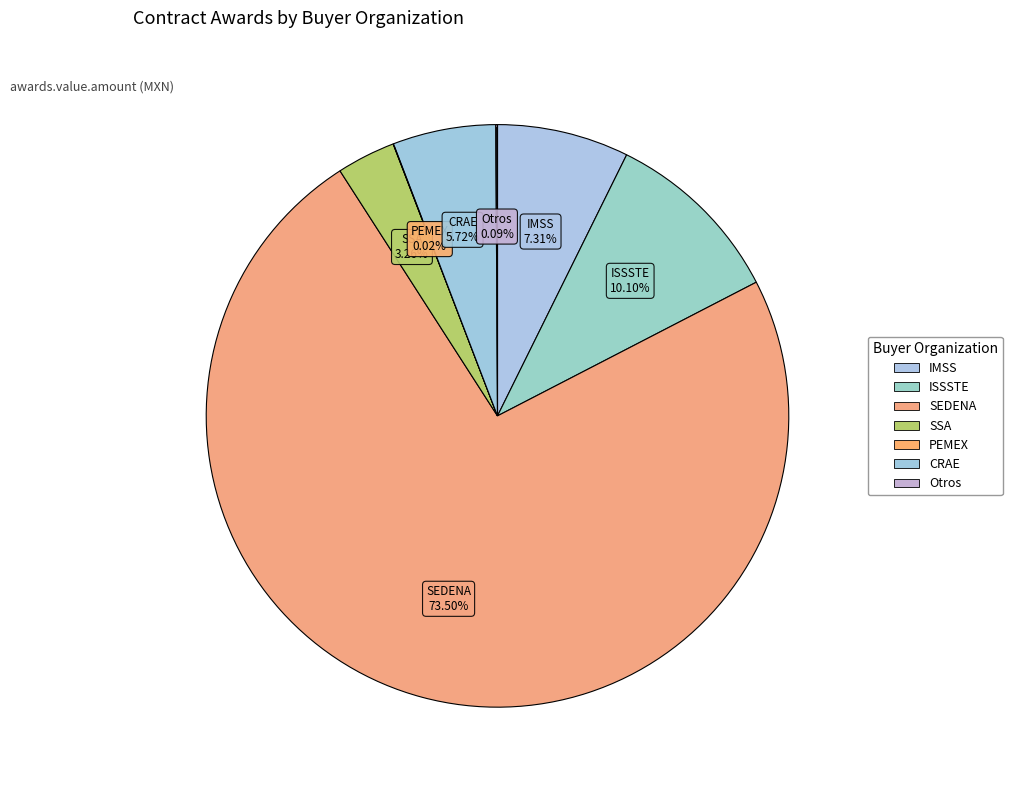

Count the number of slices in the pie.

7